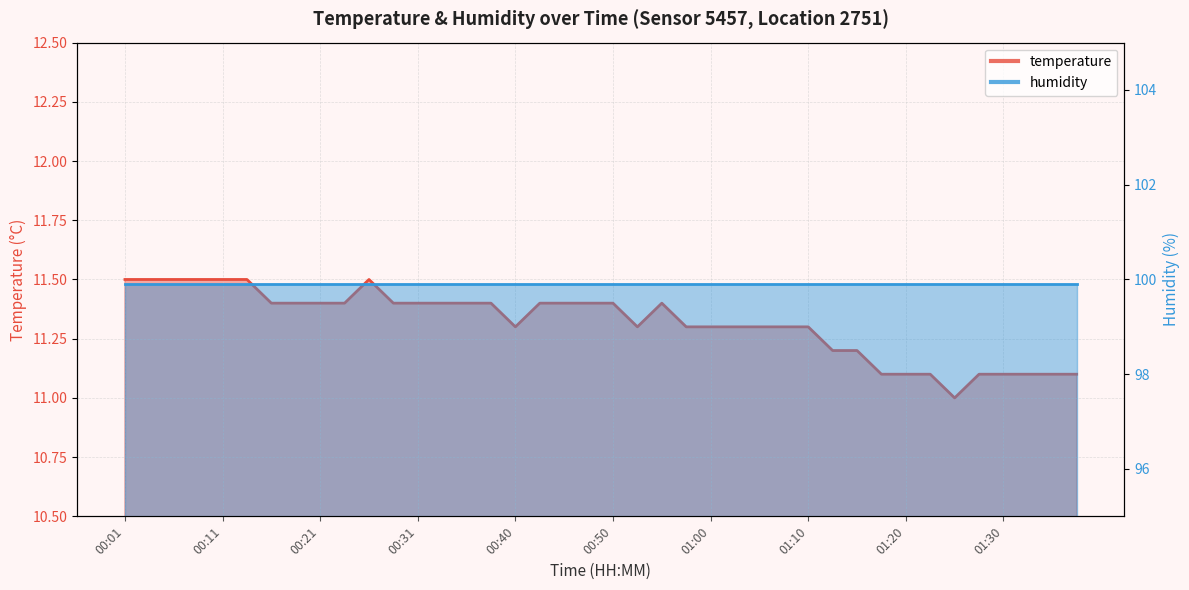

What is the difference between the maximum and second lowest values?

0.4